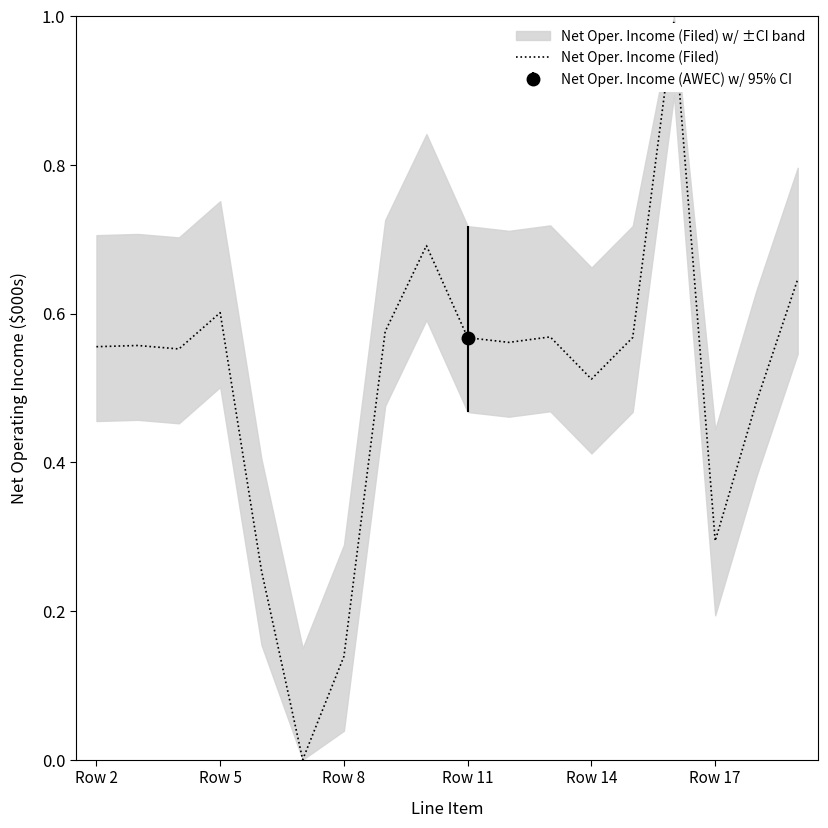

What is the greatest value displayed?

1.0